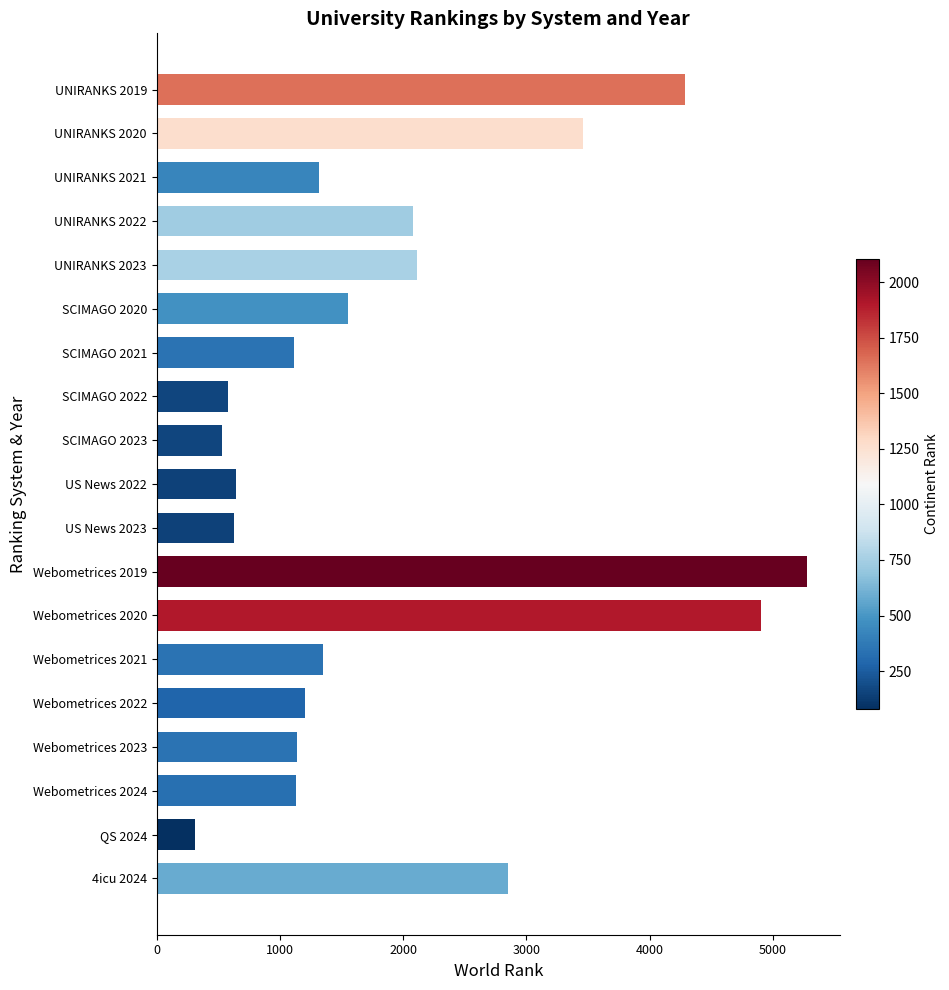

What is the difference between the values at UNIRANKS 2019 and UNIRANKS 2023?

2178